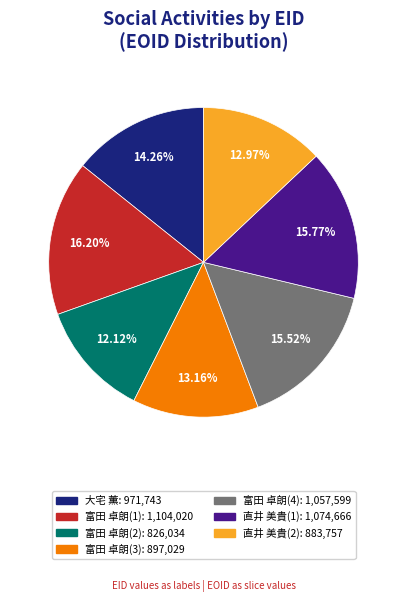

How many segments does this pie chart have?

7